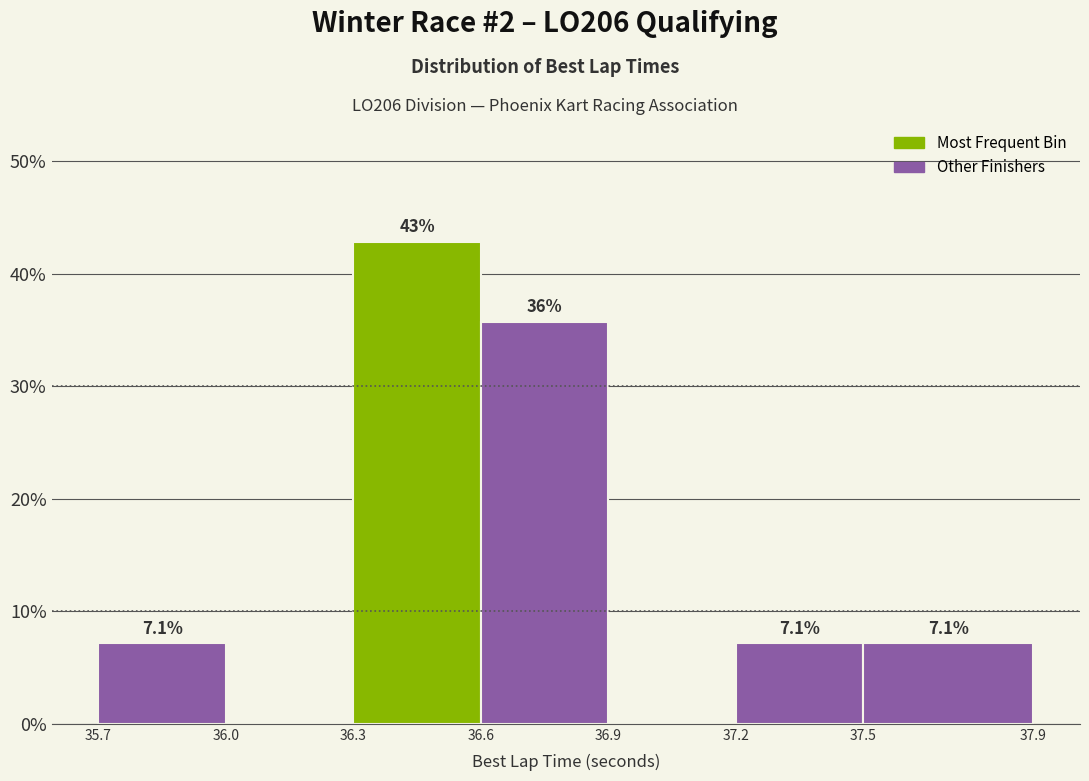

Over which range of the x-axis is the bar tallest?

36.3 to 36.6